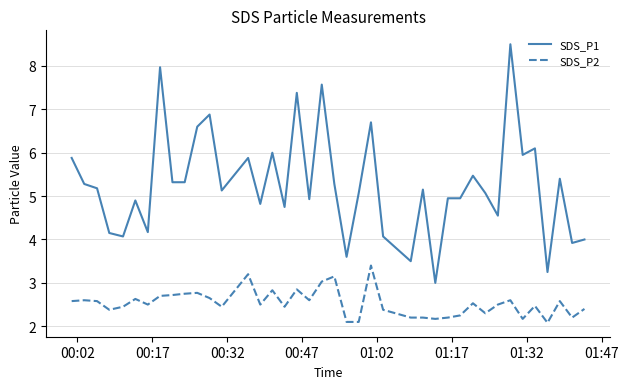

True or false: SDS_P1 has more than 1 interior local peaks.

True